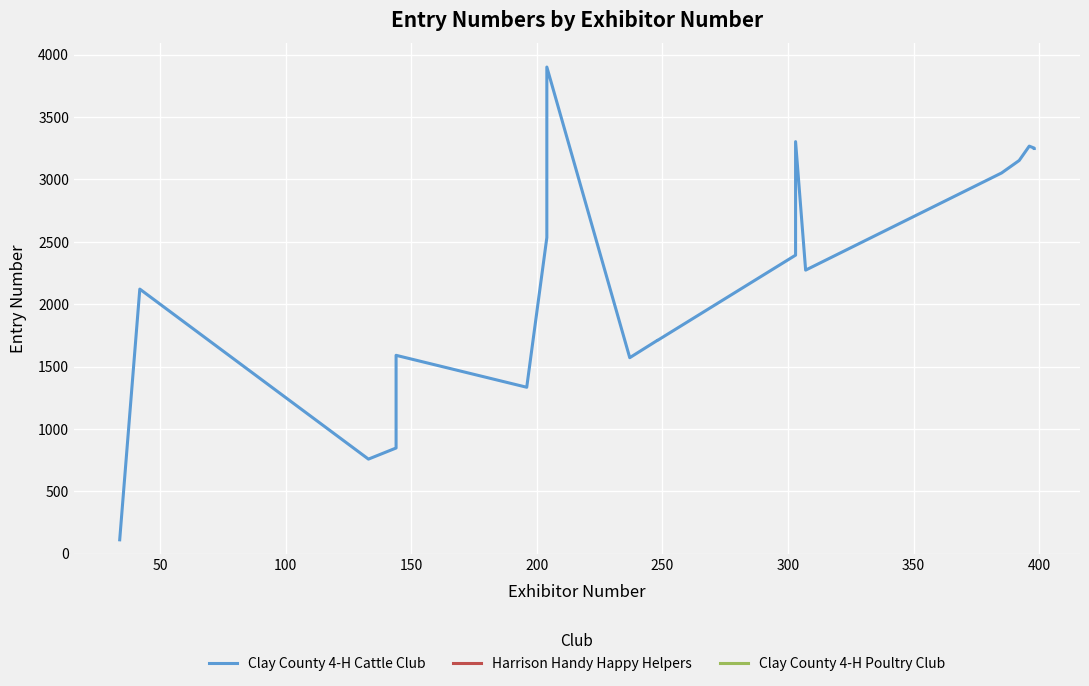

At how many categories does at least one series exceed 3399?

1